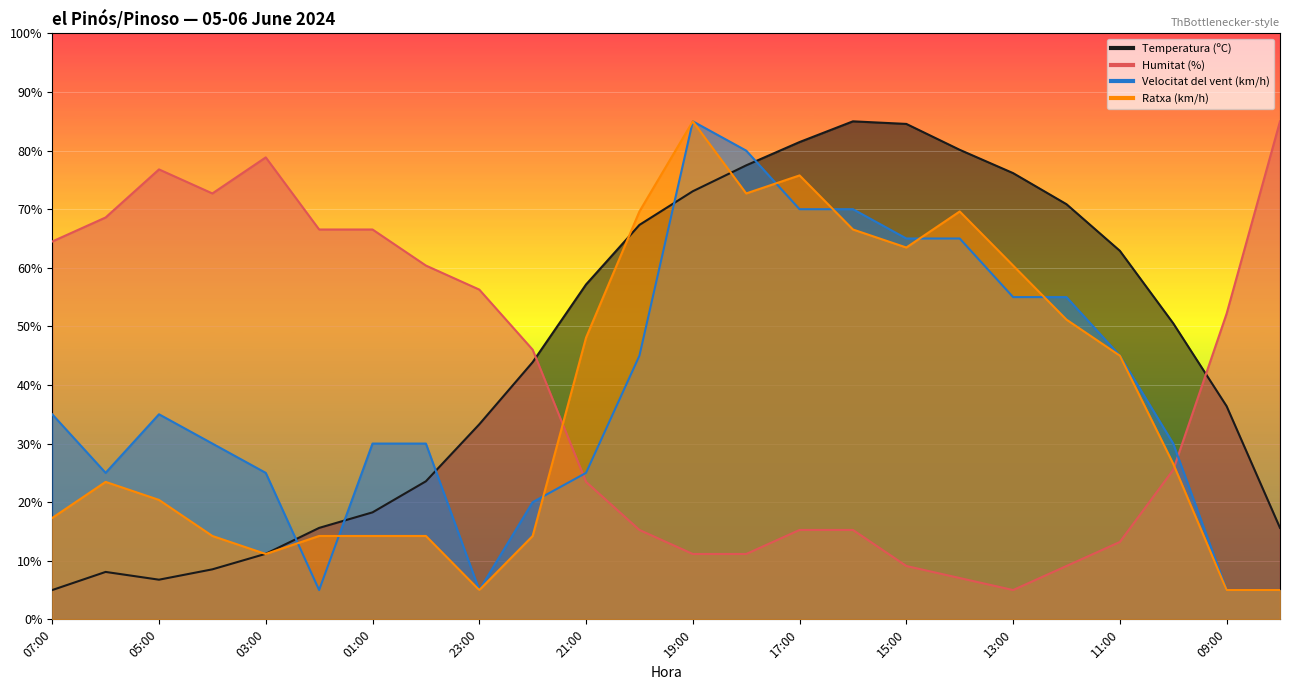

Reading left to right, extract all data points from this chart.

Temperatura (ºC): 5.0	8.1	6.8	8.5	11.2	15.6	18.3	23.6	33.3	43.9	57.2	67.3	73.1	77.5	81.5	85.0	84.6	80.1	76.2	70.9	62.9	50.5	36.4	15.6
Humitat (%): 64.5	68.6	76.8	72.7	78.8	66.5	66.5	60.4	56.3	46.0	23.5	15.3	11.2	11.2	15.3	15.3	9.1	7.1	5.0	9.1	13.2	25.5	52.2	85.0
Velocitat del vent (km/h): 35.0	25.0	35.0	30.0	25.0	5.0	30.0	30.0	5.0	20.0	25.0	45.0	85.0	80.0	70.0	70.0	65.0	65.0	55.0	55.0	45.0	30.0	5.0	5.0
Ratxa (km/h): 17.3	23.5	20.4	14.2	11.2	14.2	14.2	14.2	5.0	14.2	48.1	69.6	85.0	72.7	75.8	66.5	63.5	69.6	60.4	51.2	45.0	26.5	5.0	5.0